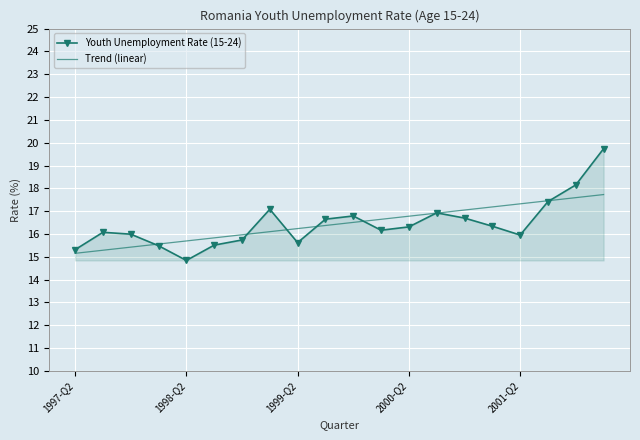

Which series has the largest range (max minus min)?

Youth Unemployment Rate (15-24)